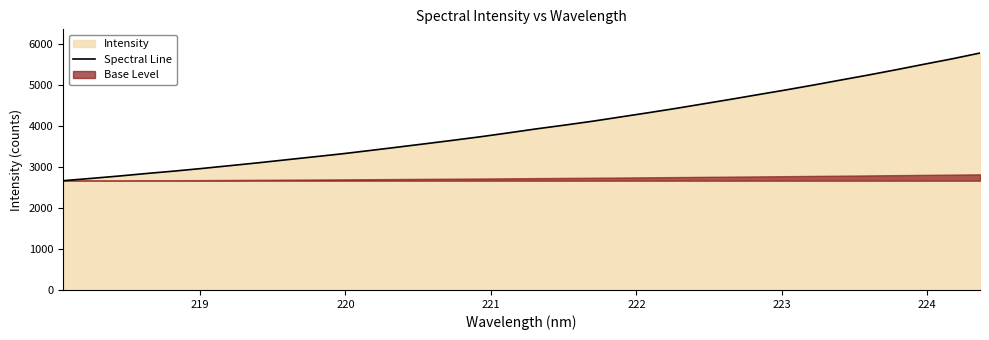

What is the highest value of the Spectral Line series?

5785.3